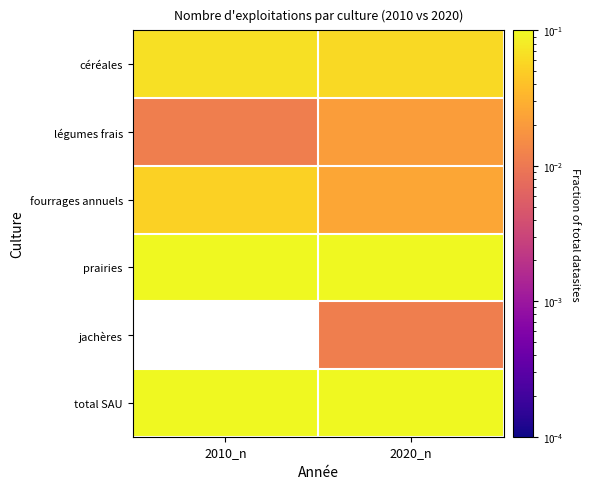

How many categories are shown in the chart?

2